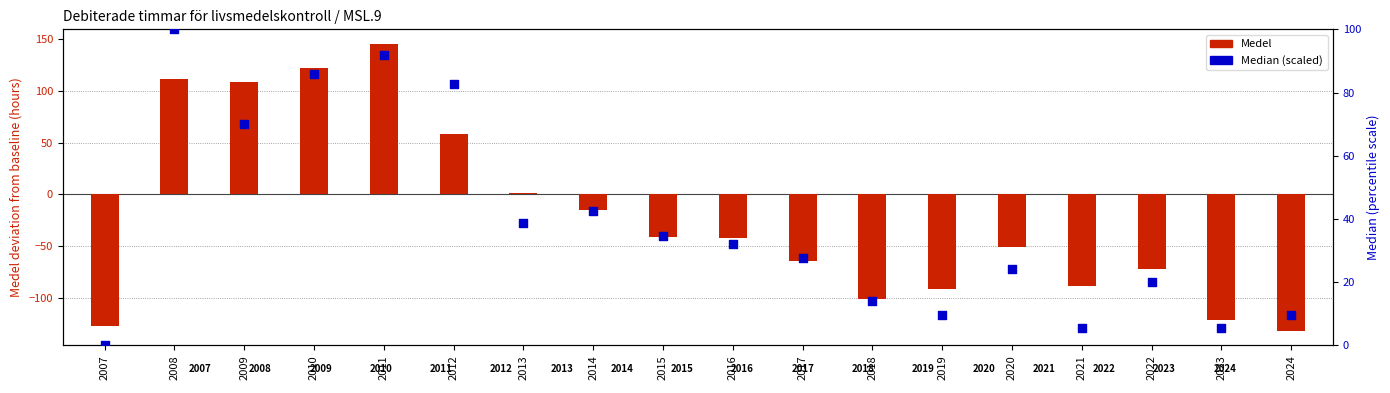

Which series has the widest spread of Y values?

Medel